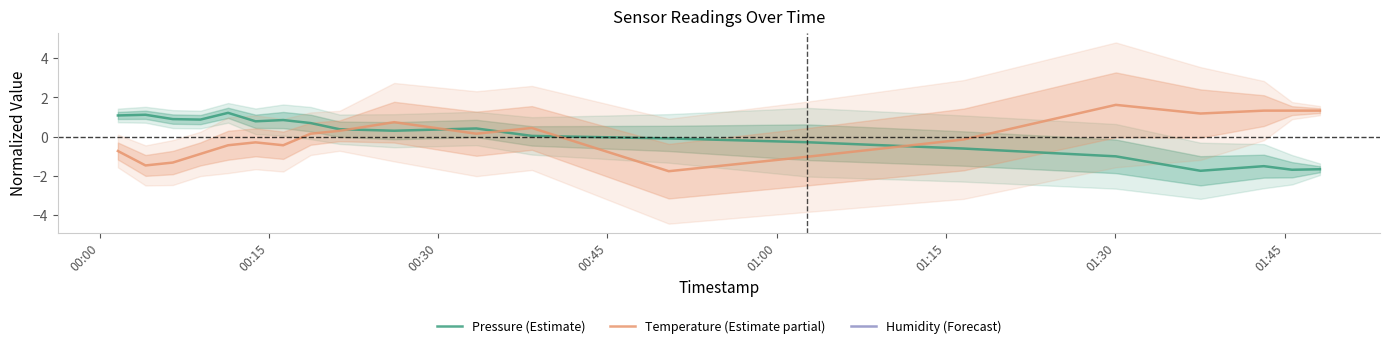

What is the highest value of the Temperature (Estimate partial) series?

1.6